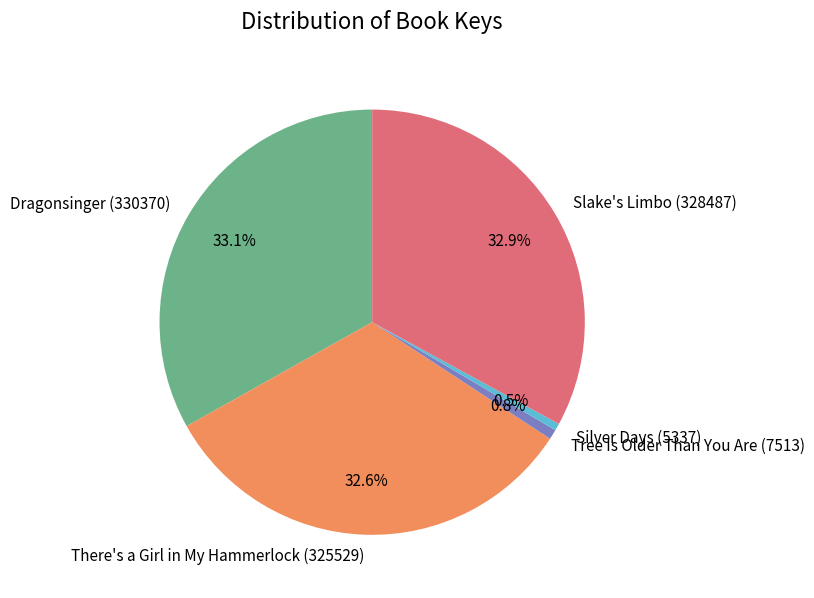

Which has a higher value, There's a Girl in My Hammerlock (325529) or Silver Days (5337)?

There's a Girl in My Hammerlock (325529)